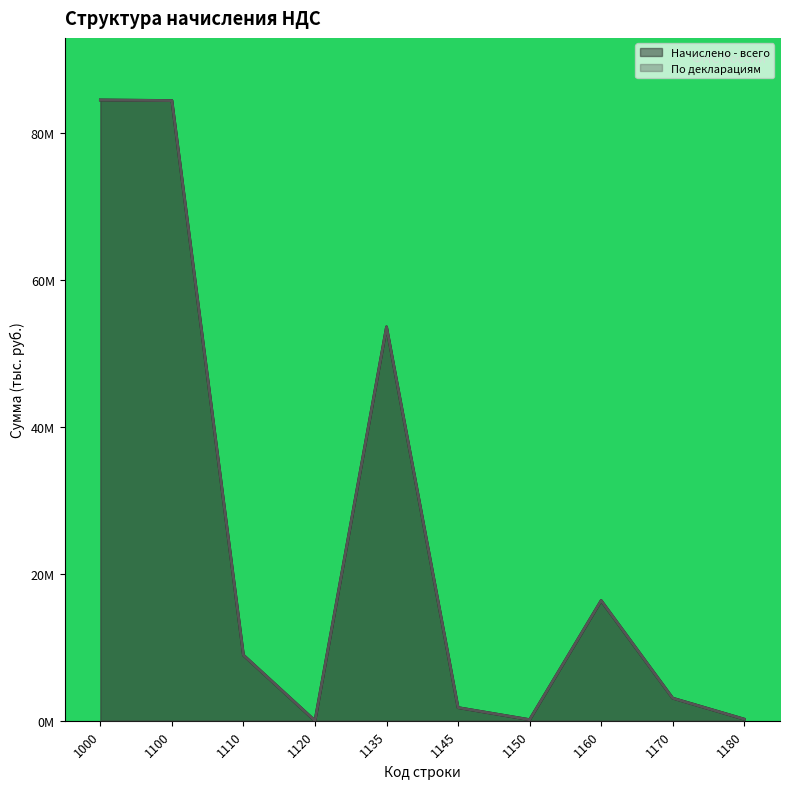

Reading left to right, list all the values displayed in this chart.

Начислено - всего: 1000=84.4	1100=84.4	1110=8.9	1120=0.0	1135=53.6	1145=1.8	1150=0.1	1160=16.3	1170=3.1	1180=0.2
По декларациям: 1000=84.4	1100=84.4	1110=8.9	1120=0.0	1135=53.6	1145=1.8	1150=0.1	1160=16.4	1170=3.1	1180=0.2